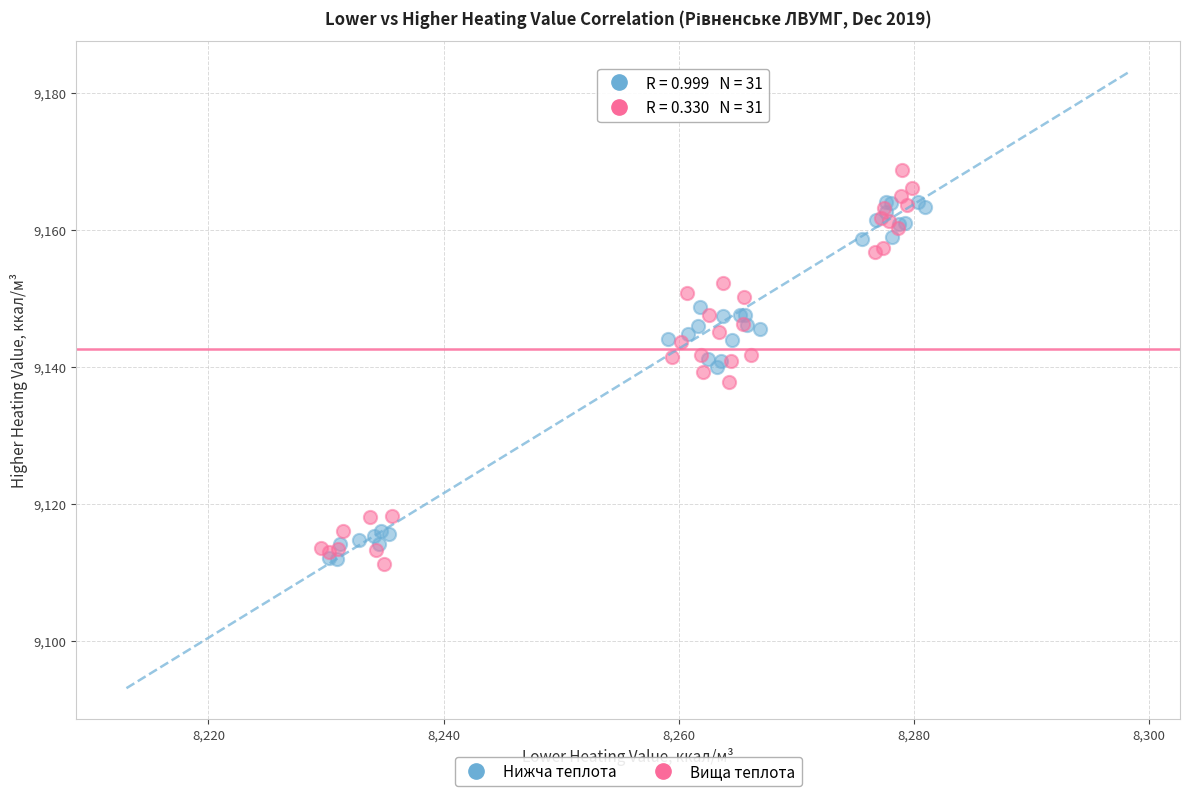

Which series contains the highest Y value?

Вища теплота